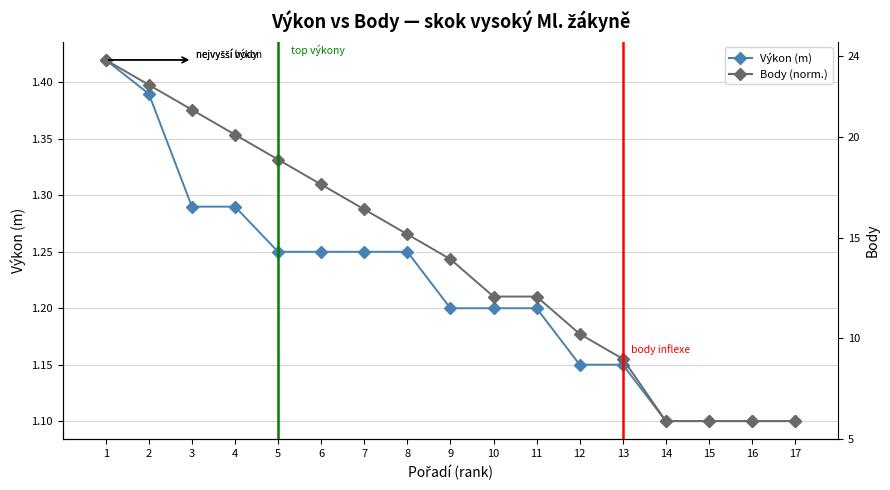

Reading left to right, extract all data points from this chart.

Výkon (m): 1.4	1.4	1.3	1.3	1.2	1.2	1.2	1.2	1.2	1.2	1.2	1.1	1.1	1.1	1.1	1.1	1.1
Body (norm.): 1.4	1.4	1.4	1.4	1.3	1.3	1.3	1.3	1.2	1.2	1.2	1.2	1.2	1.1	1.1	1.1	1.1